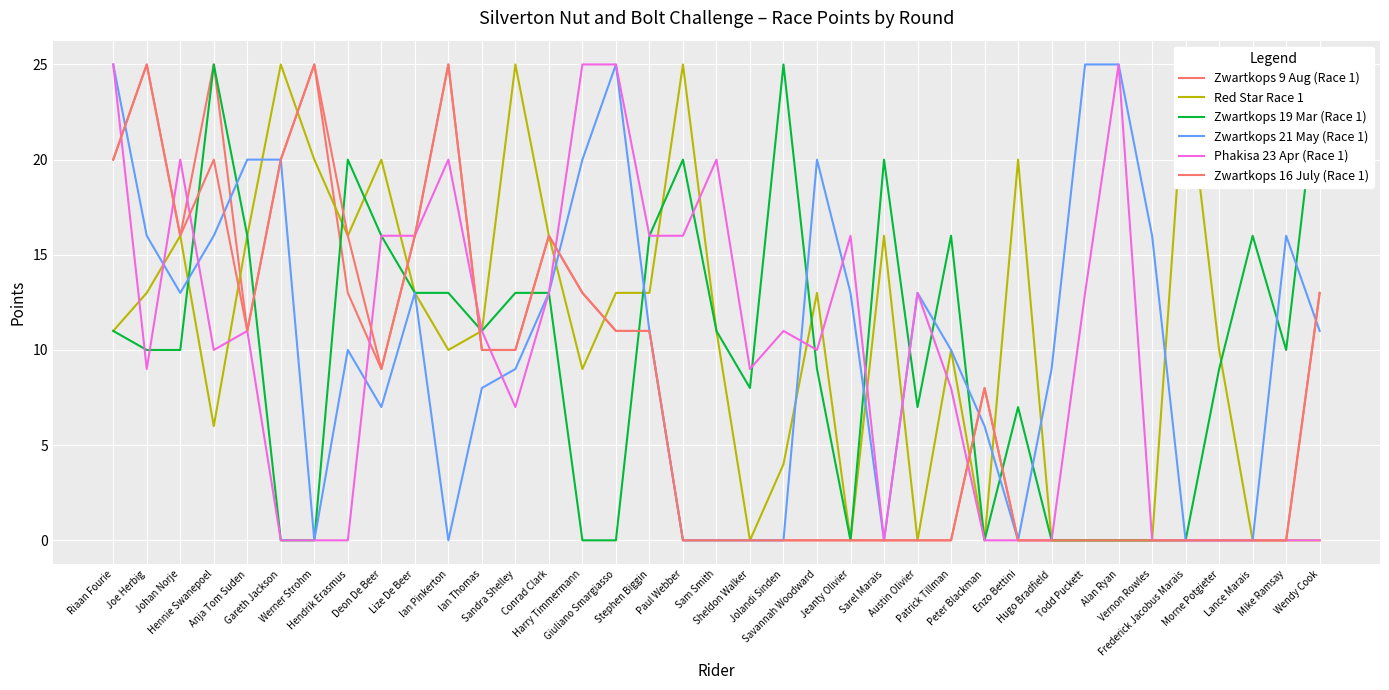

What is the sum of all Red Star Race 1 values?

387